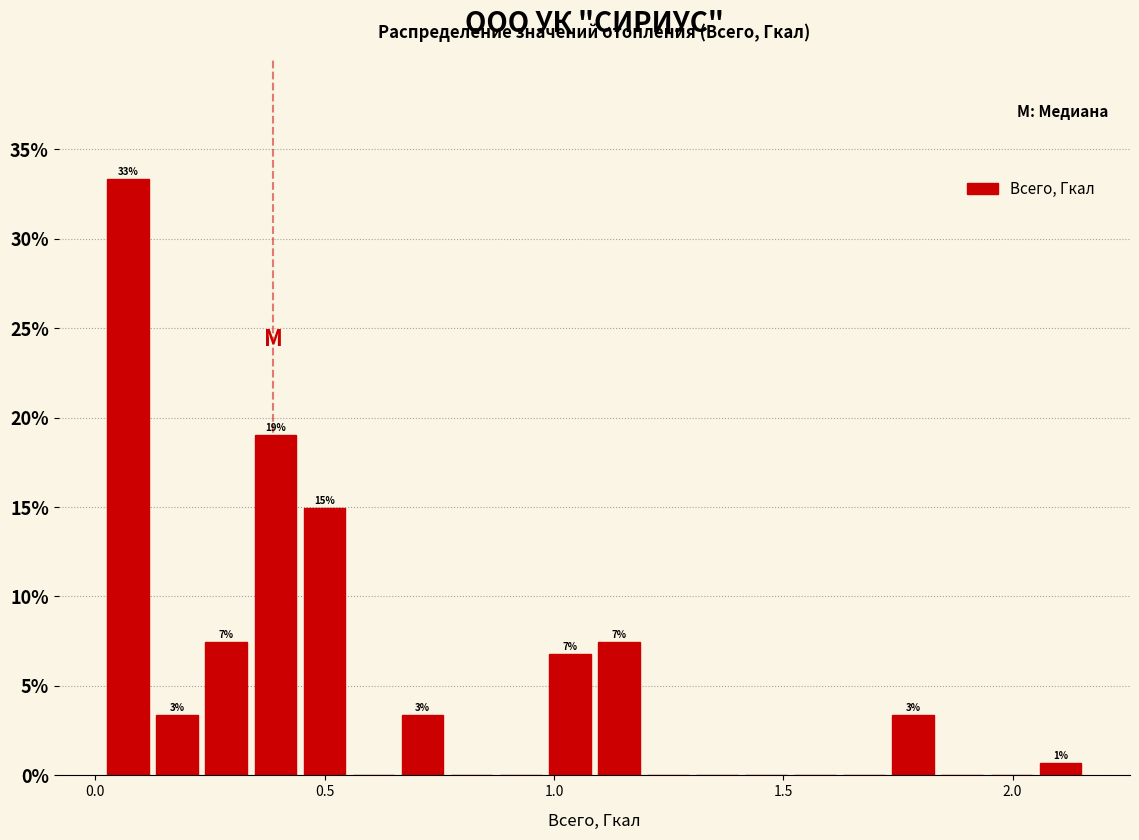

Around what value on the x-axis is the tallest bar? Give the approximate position of its centre, as read against the axis.

0.05